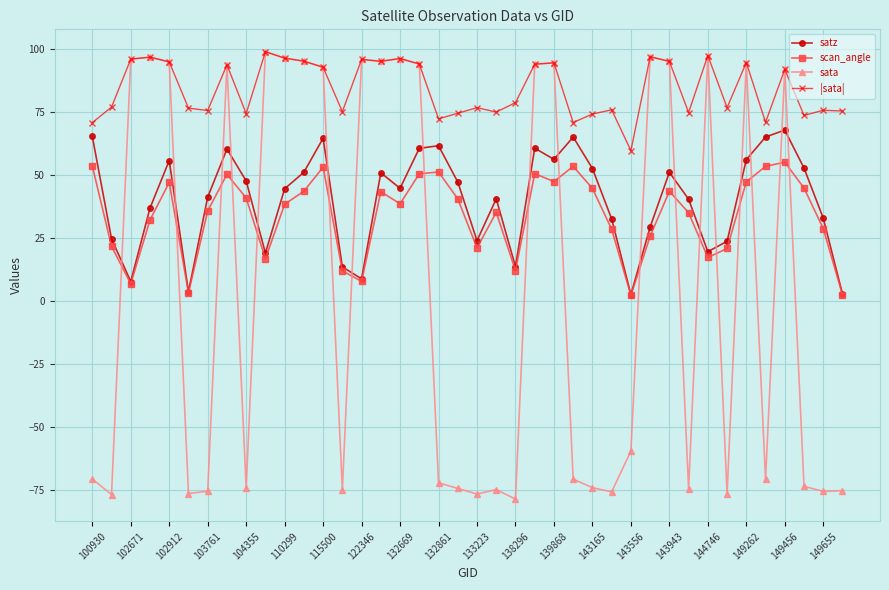

How many positive values does the sata series have?

19